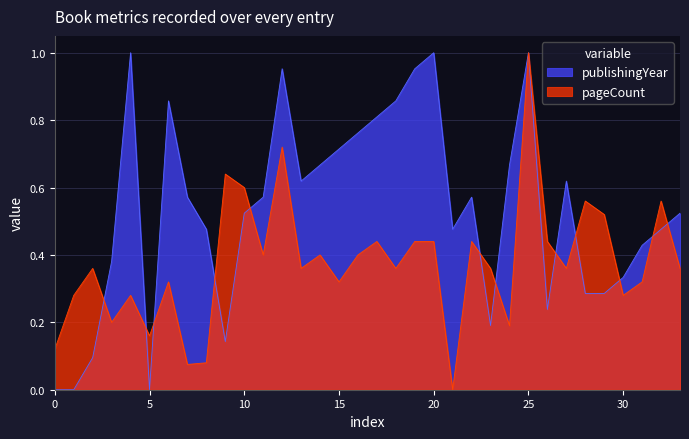

At which category is the sum across all series the highest?

25